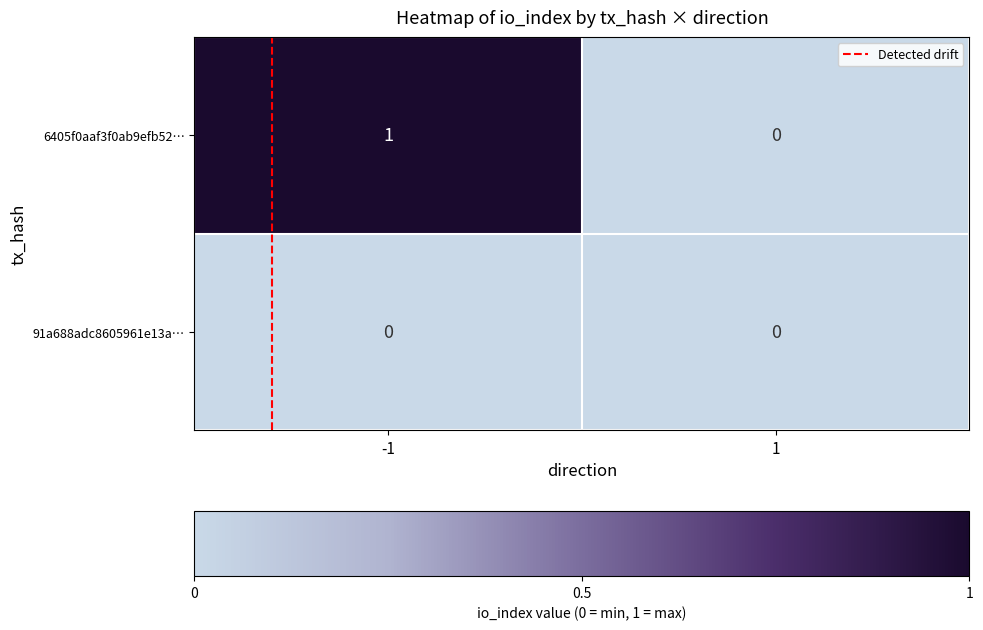

At which category is the sum across all series the highest?

-1